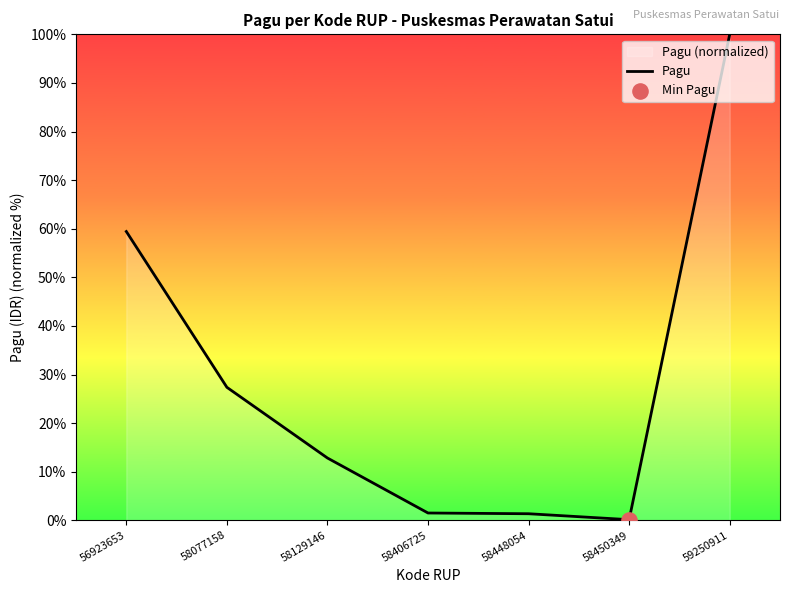

What is the change in value from 56923653 to 58406725?

-57.9